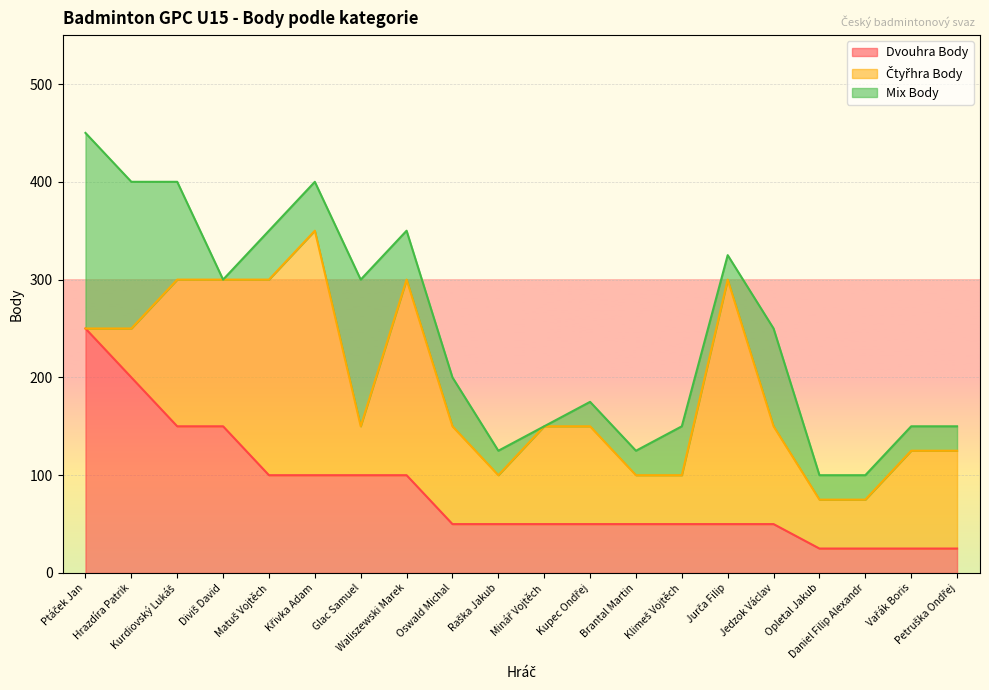

What is the difference between the Mix Body values at Křivka Adam and Daniel Filip Alexandr?

25